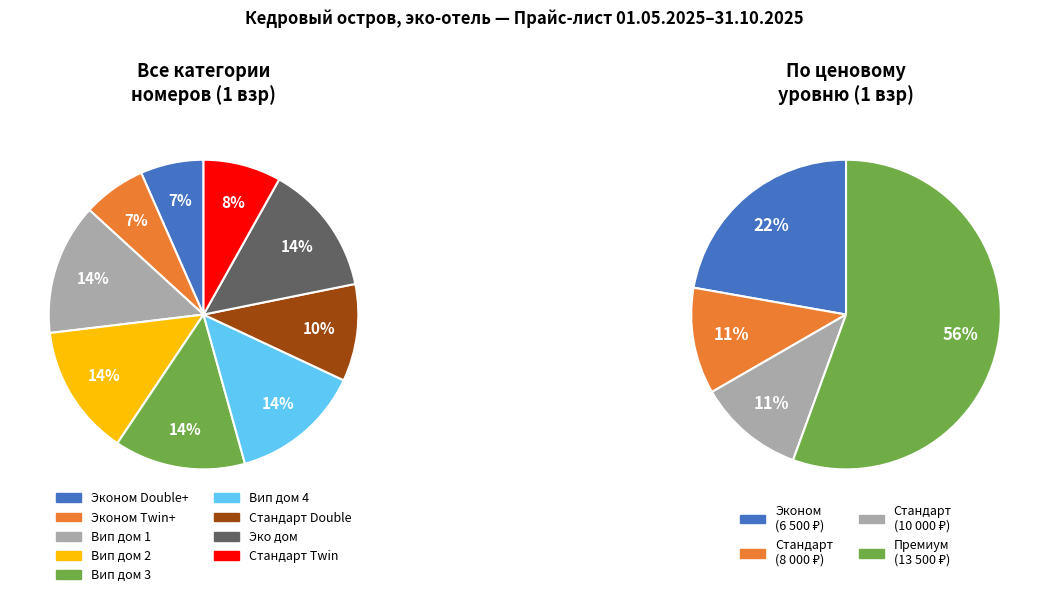

Combined, what portion of the pie is Эконом Double+ and Стандарт Twin?

14.7%